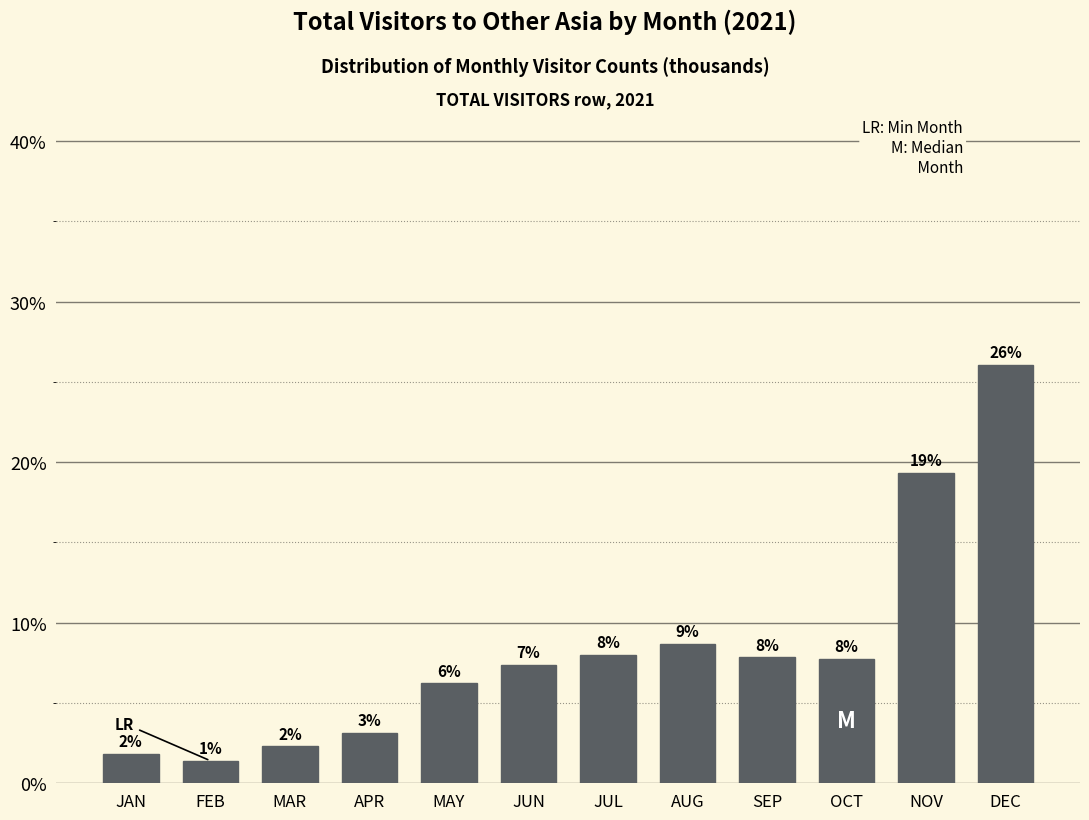

How many bars are there in total?

12